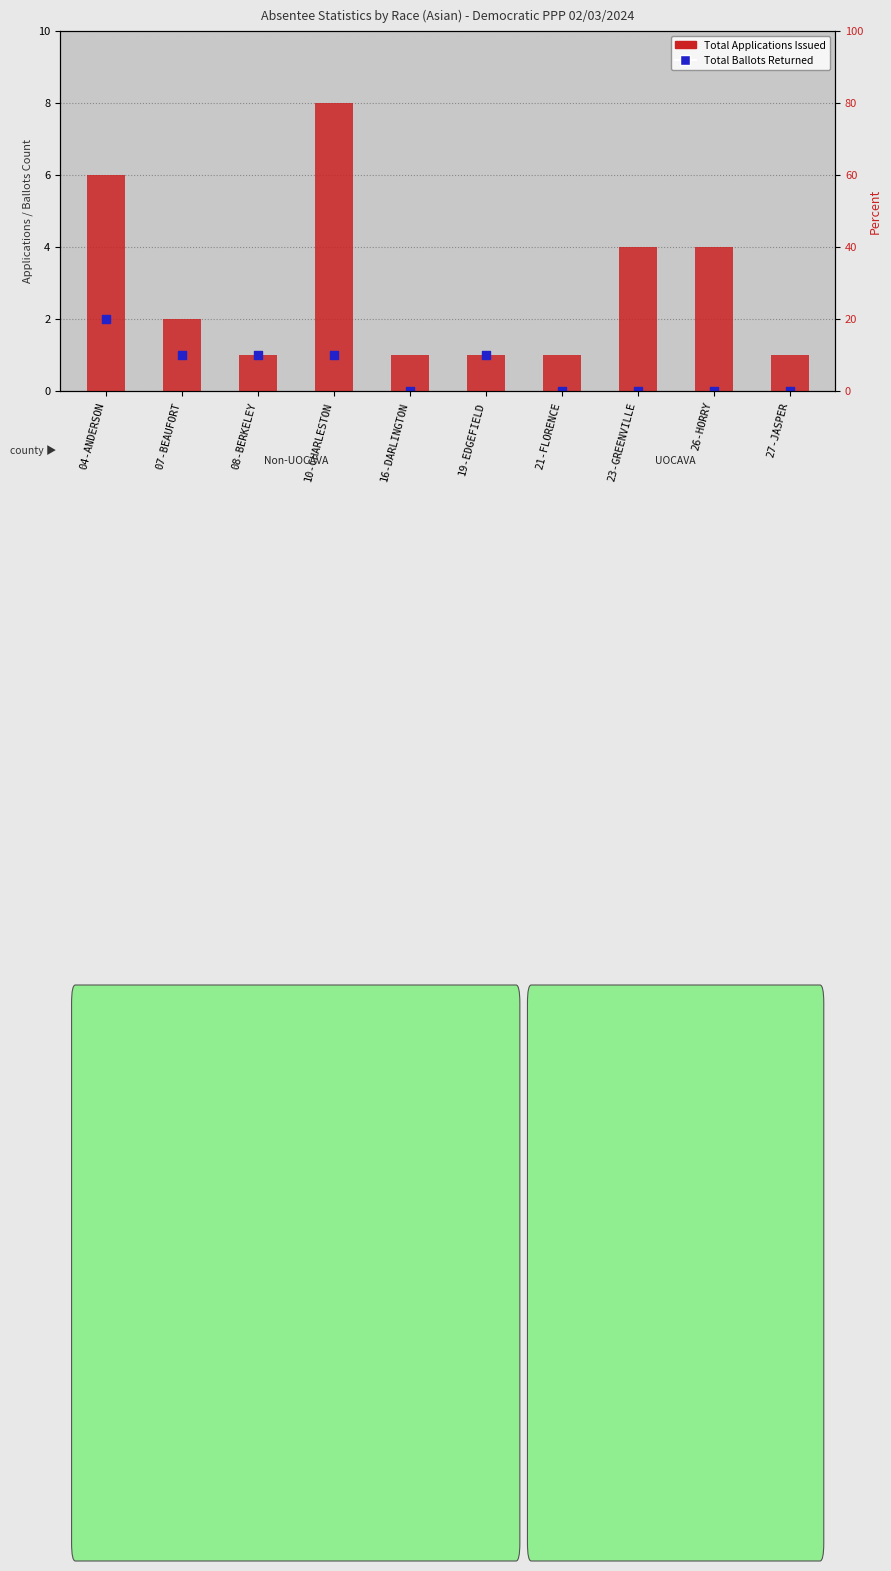

What is the total value across all series at 07-BEAUFORT?

3